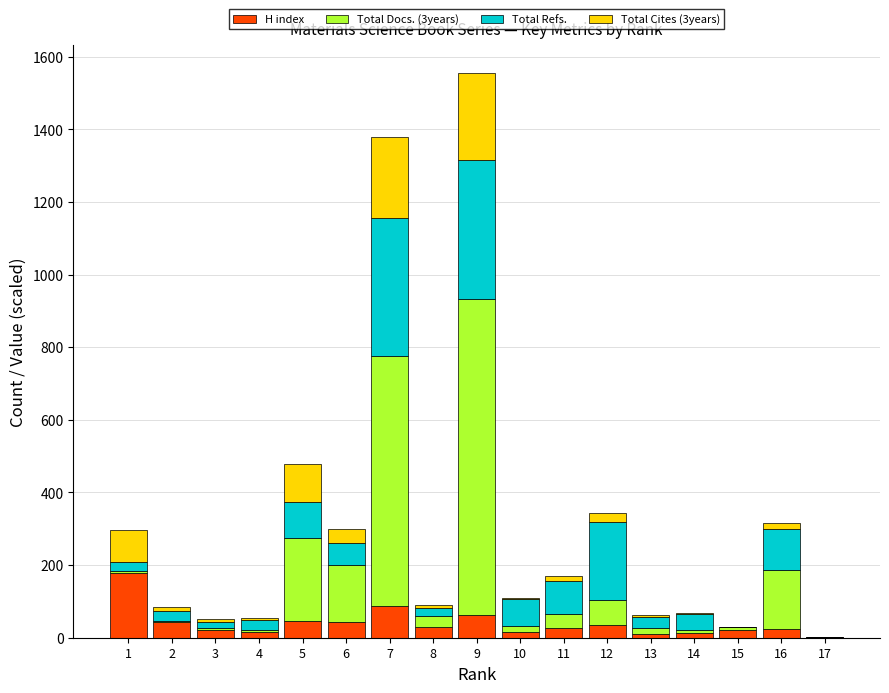

At which category is the sum across all series the highest?

9